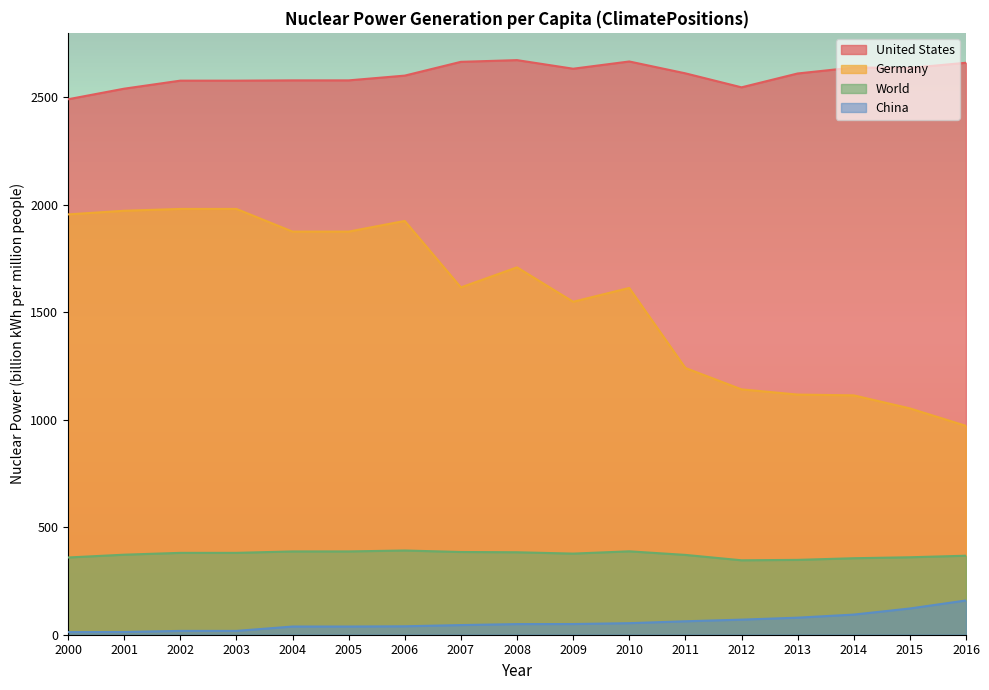

How many lines are shown in the chart?

4